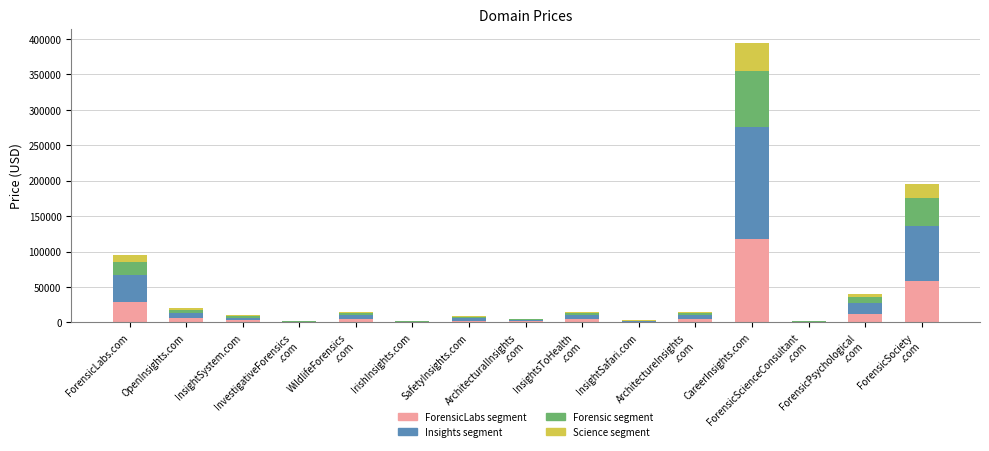

What is the total value across all series at CareerInsights.com?

394888.0